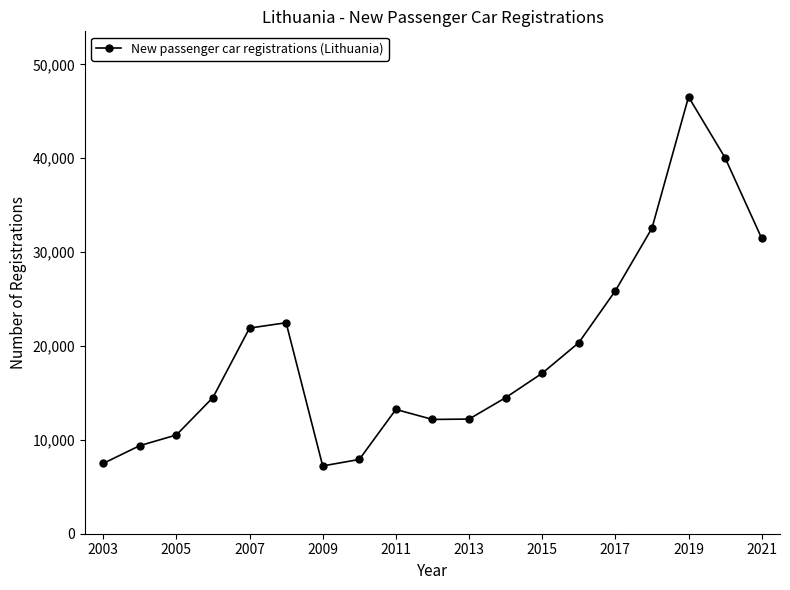

What is the sum of all values?

367408